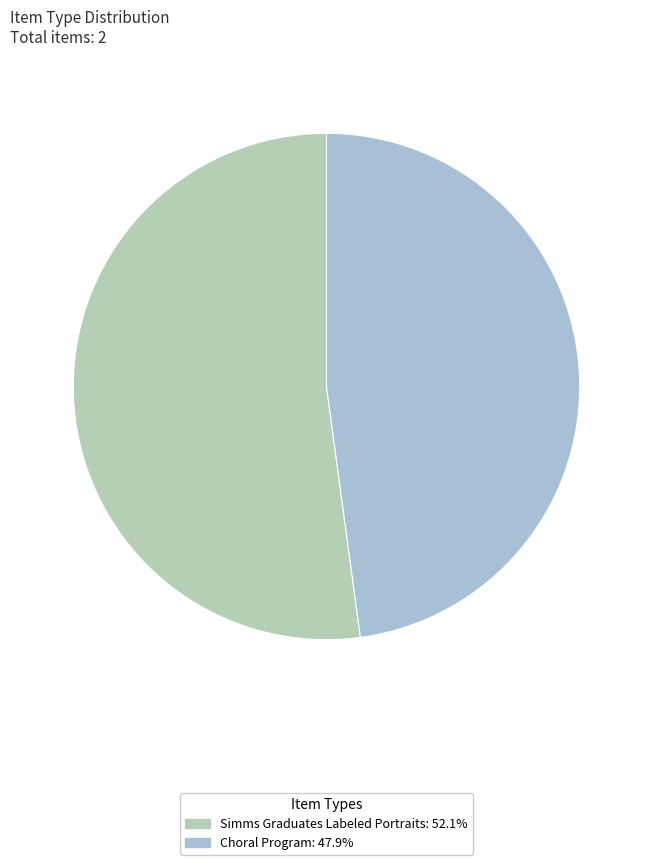

Do Simms Graduates Labeled Portraits and Choral Program together represent more than half of the pie?

Yes